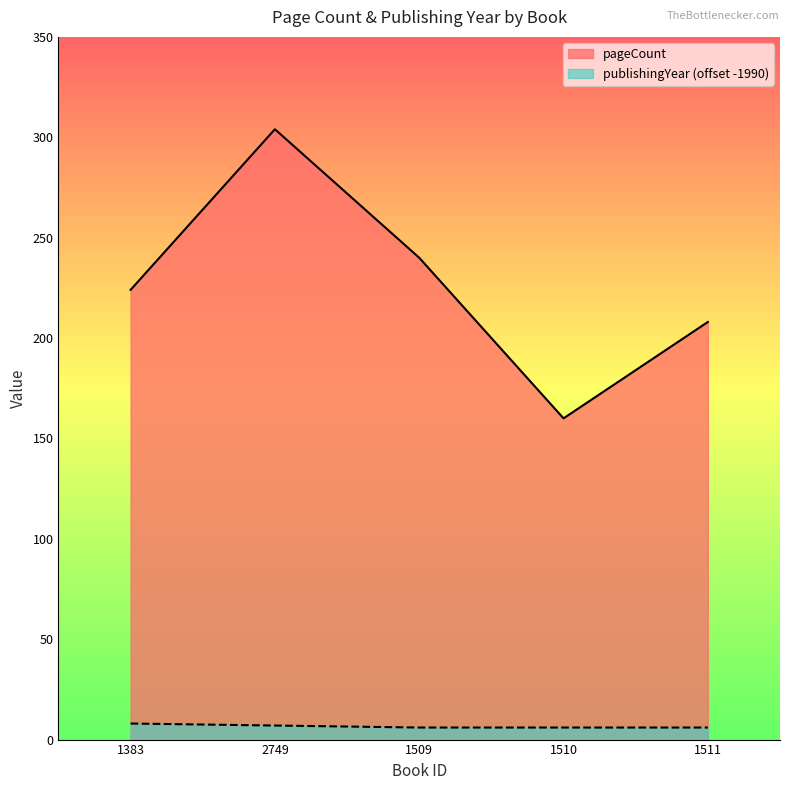

Reading left to right, what are all the values shown in this chart?

pageCount: 224	304	240	160	208
publishingYear: 8	7	6	6	6